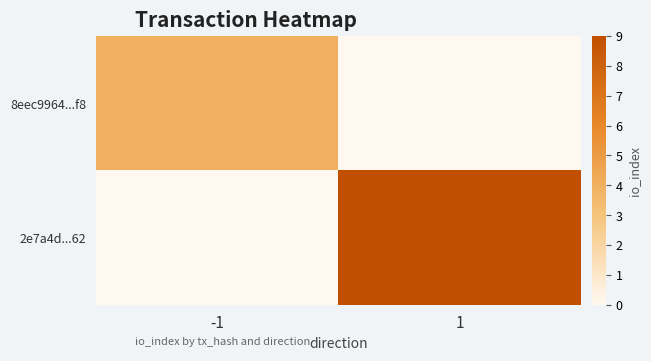

Which series has the widest spread of values?

2e7a4d...62